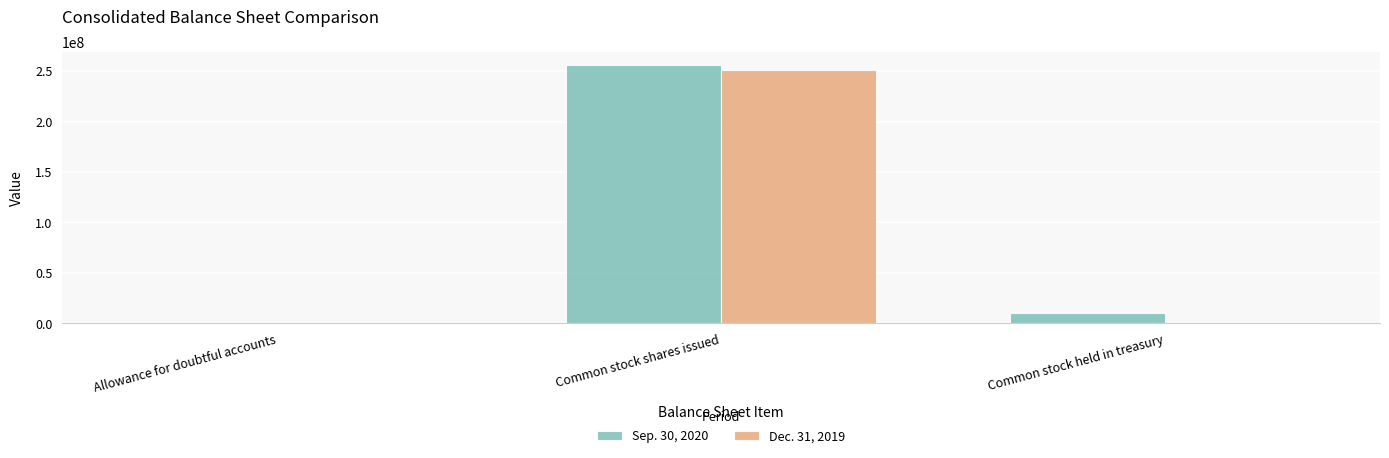

Which series changed the most between Allowance for doubtful accounts and Common stock shares issued?

Sep. 30, 2020